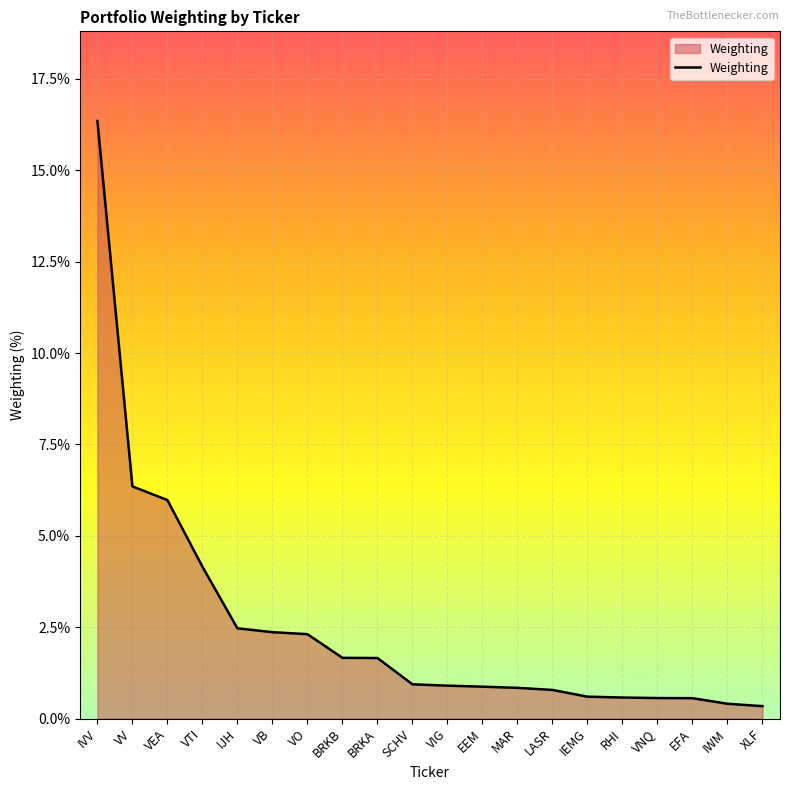

What is the difference between the values at MAR and IVV?

15.5